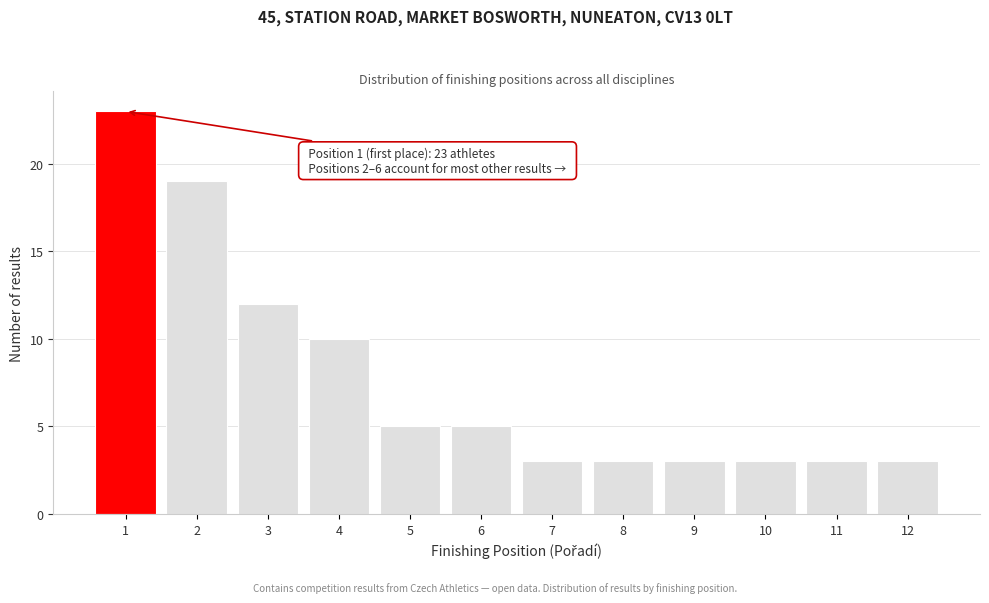

Reading left to right, transcribe all the data shown in this chart.

1=23	2=19	3=12	4=10	5=5	6=5	7=3	8=3	9=3	10=3	11=3	12=3